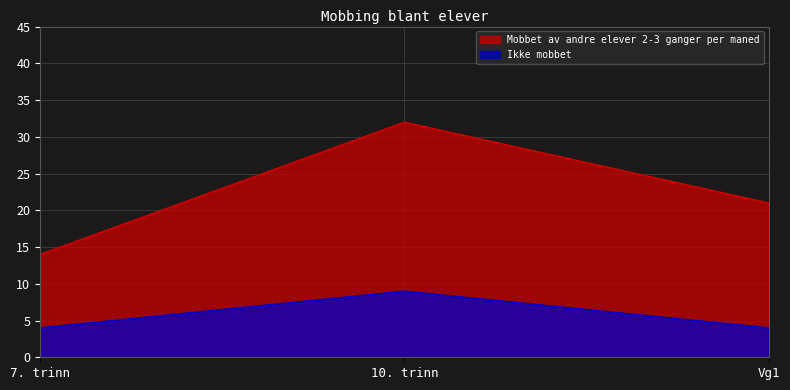

Reading left to right, transcribe all the data shown in this chart.

Mobbet av andre elever 2-3 ganger per maned: 7. trinn=14	10. trinn=32	Vg1=21
Ikke mobbet: 7. trinn=4	10. trinn=9	Vg1=4